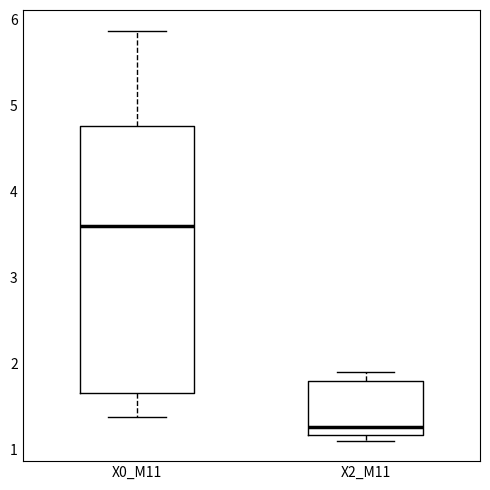

Reading left to right, read every box against the y-axis: the position of its median line, the range the box covers, and the ends of its whiskers. The values are not printed on the chart, so give them approximately, as read against the axis.

X0_M11: median 3.6, box 1.7 to 4.8, whiskers 1.4 to 5.9
X2_M11: median 1.3, box 1.2 to 1.8, whiskers 1.1 to 1.9